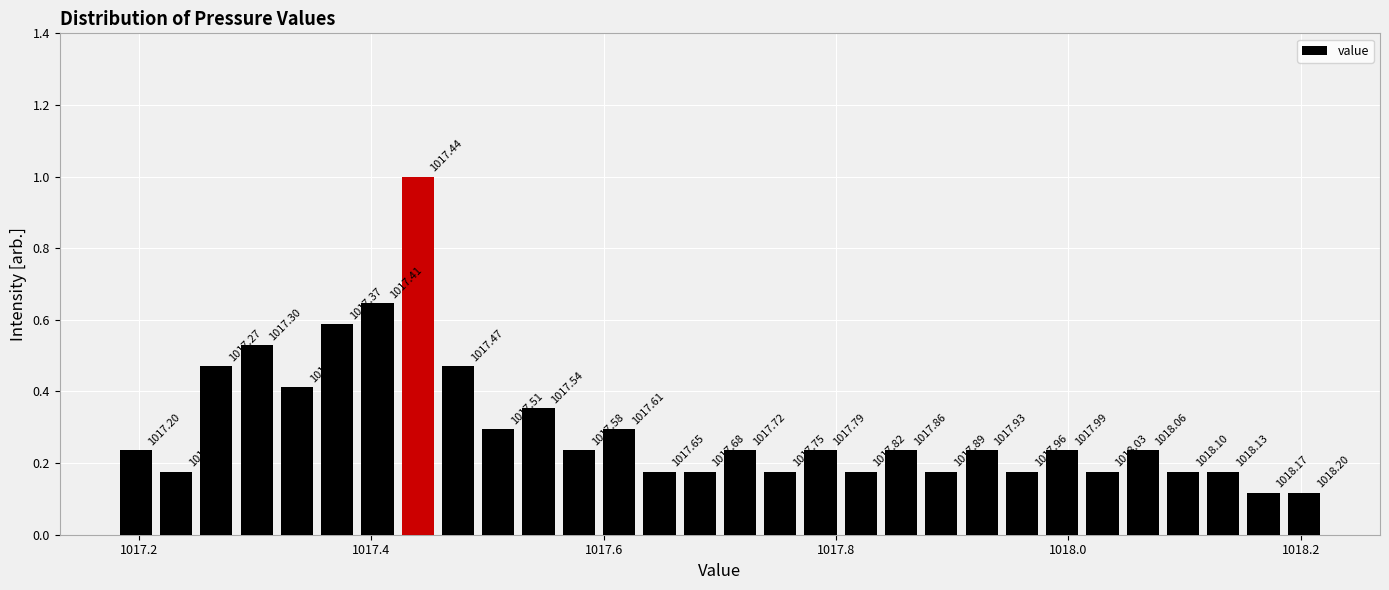

Around what value on the x-axis is the tallest bar? Give the approximate position of its centre, as read against the axis.

1017.44